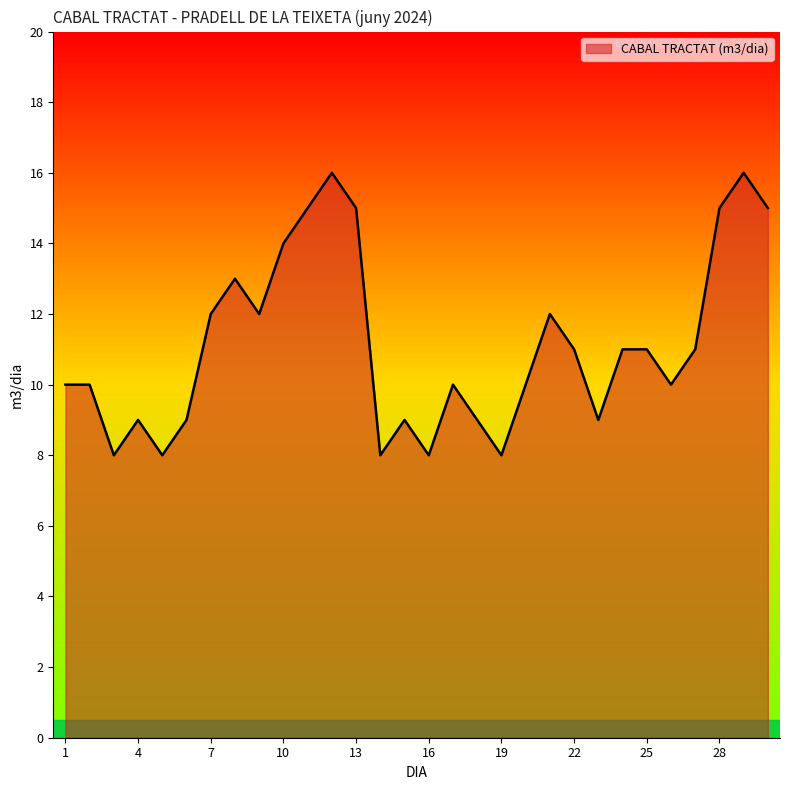

What is the maximum value shown in the chart?

16